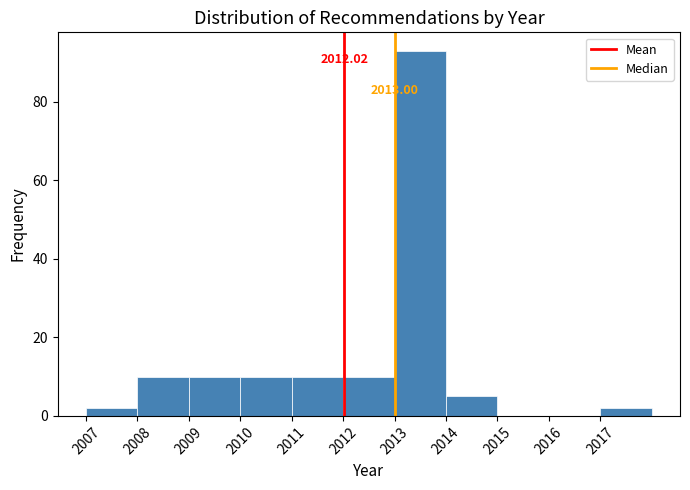

Over which range of the x-axis is the bar tallest?

2013 to 2014